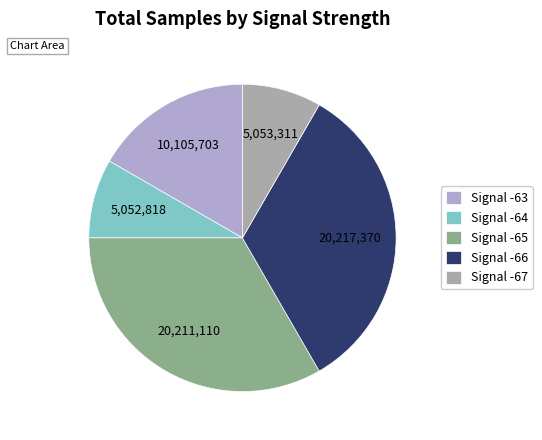

How many slices are in this pie chart?

5